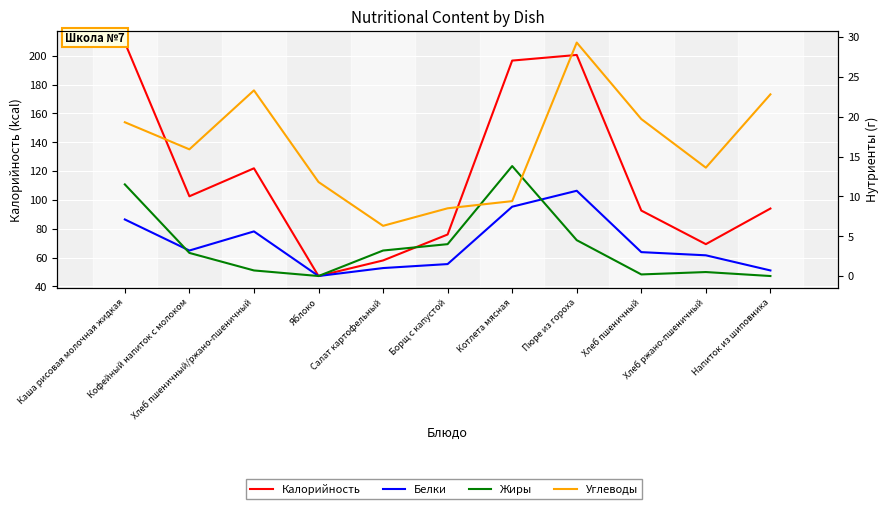

List the labels in order of Калорийность value, smallest first.

Яблоко, Салат картофельный, Хлеб ржано-пшеничный, Борщ с капустой, Хлеб пшеничный, Напиток из шиповника, Кофейный напиток с молоком, Хлеб пшеничный/ржано-пшеничный, Котлета мясная, Пюре из гороха, Каша рисовая молочная жидкая